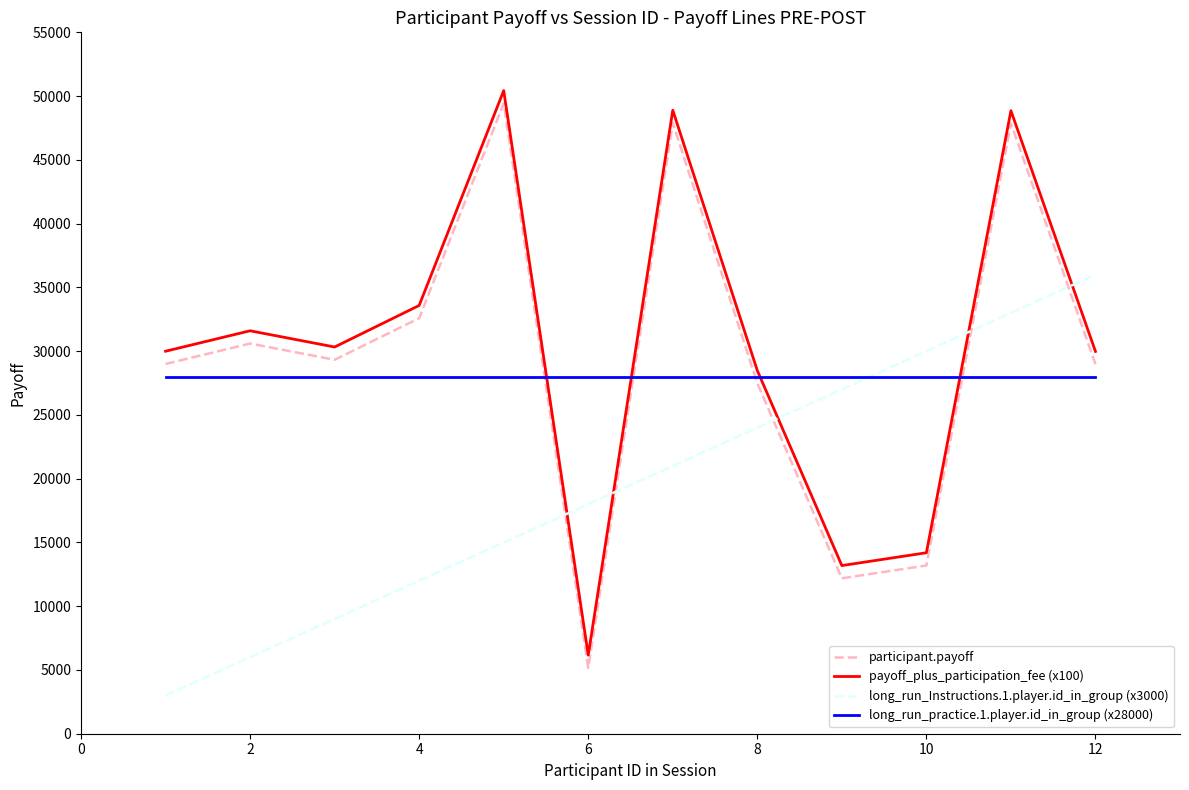

Which series has the largest total across all categories?

payoff_plus_participation_fee (x100)